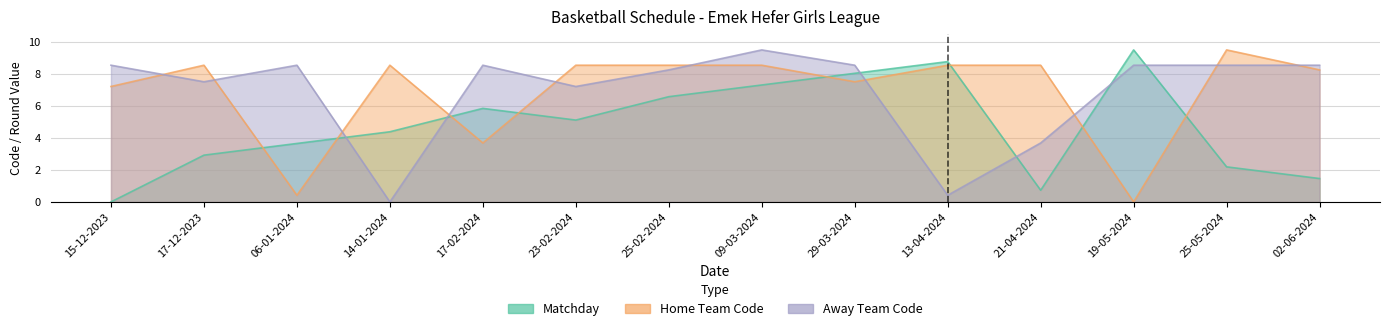

What is the average value of the Matchday series?

4.8